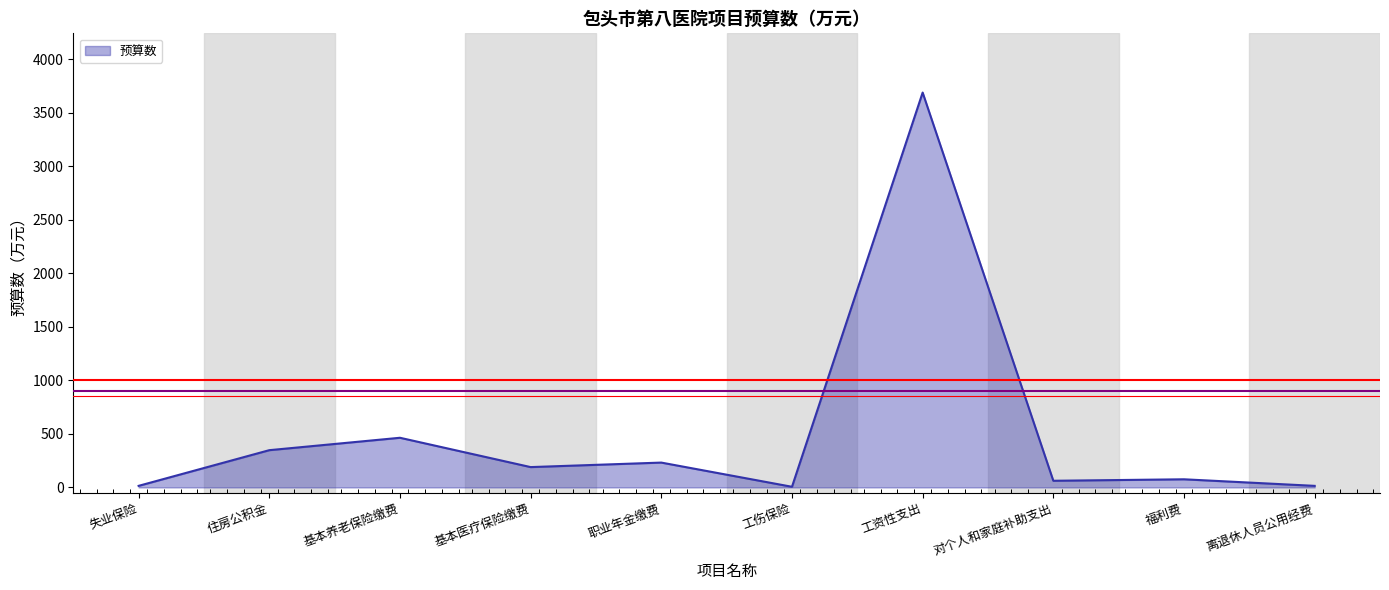

Between 工资性支出 and 失业保险, which is larger?

工资性支出